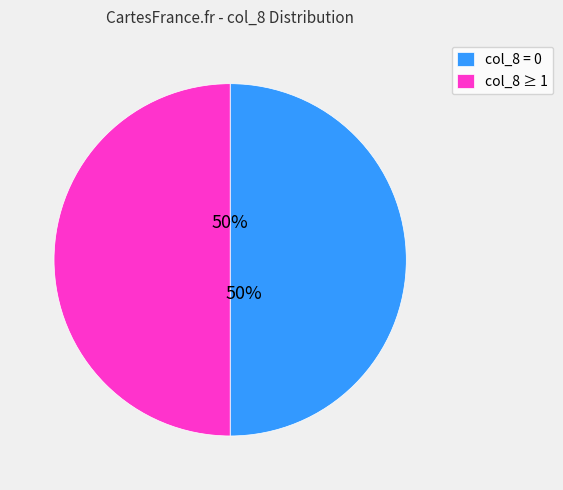

What percentage is the col_8 ≥ 1 slice, to the nearest percent?

50%